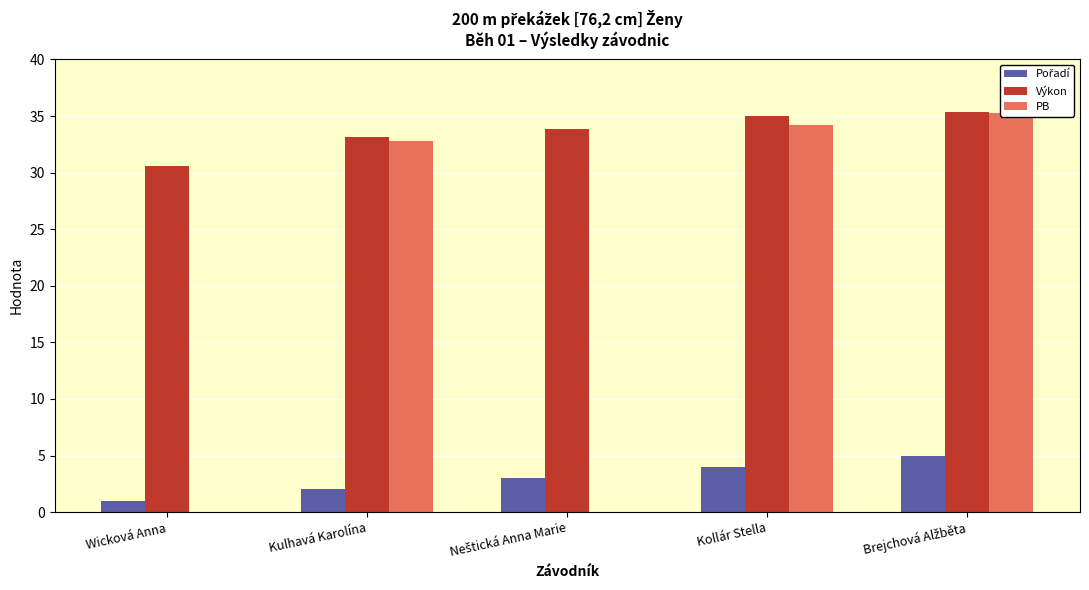

What is the sum of the PB values at Wicková Anna and Kulhavá Karolína?

32.8